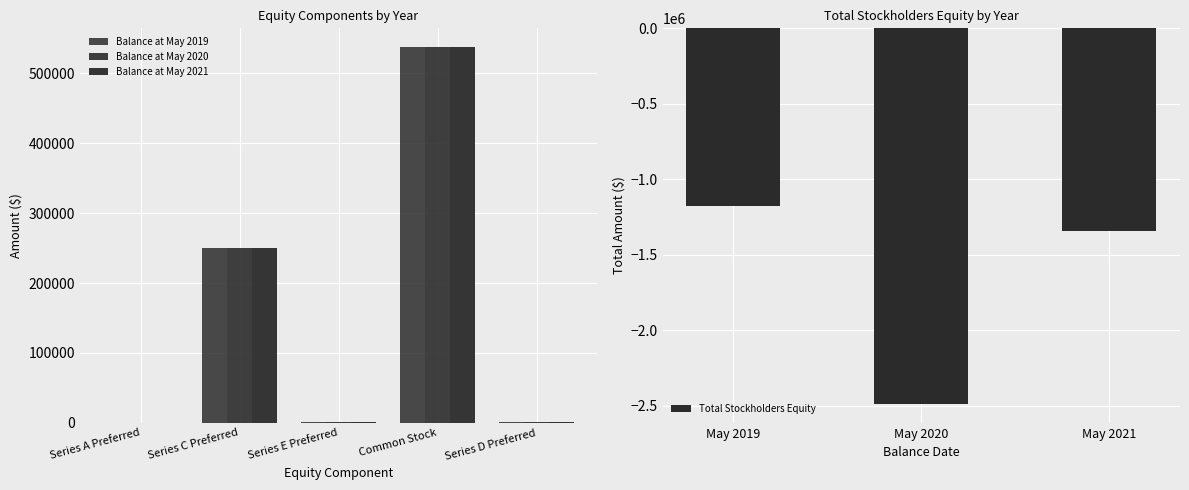

Which series has the largest range (max minus min)?

Balance at May 2020